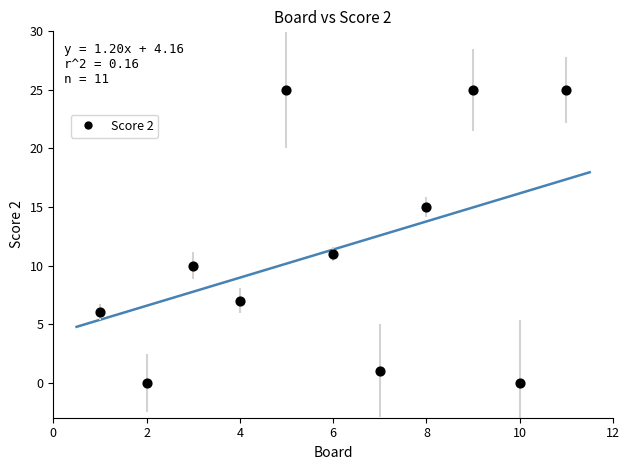

What is the range of Y values (max minus min)?

25